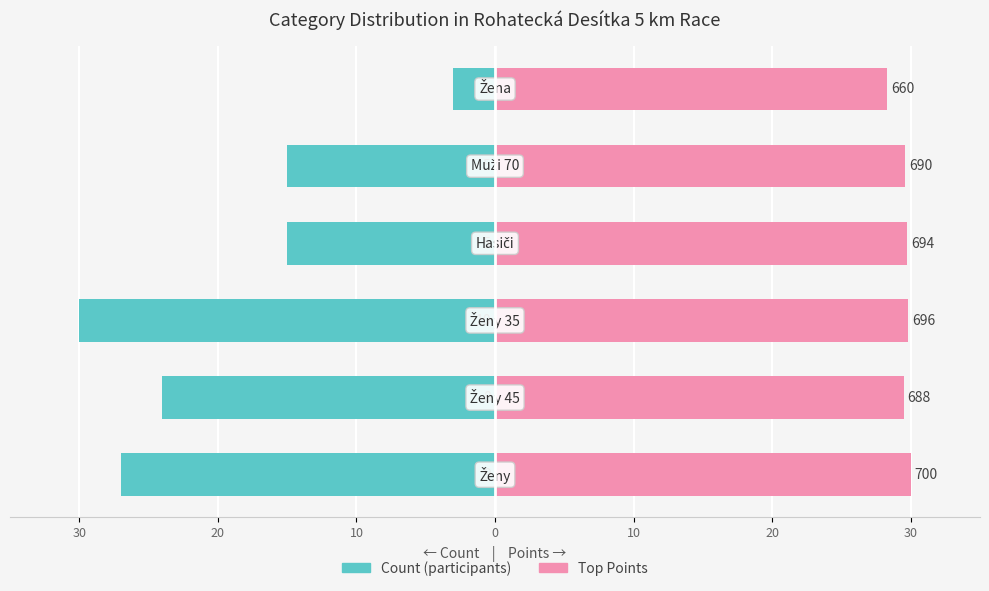

Reading left to right, extract all data points from this chart.

Count (participants): -27.0	-24.0	-30.0	-15.0	-15.0	-3.0
Top Points: 30.0	29.5	29.8	29.7	29.6	28.3